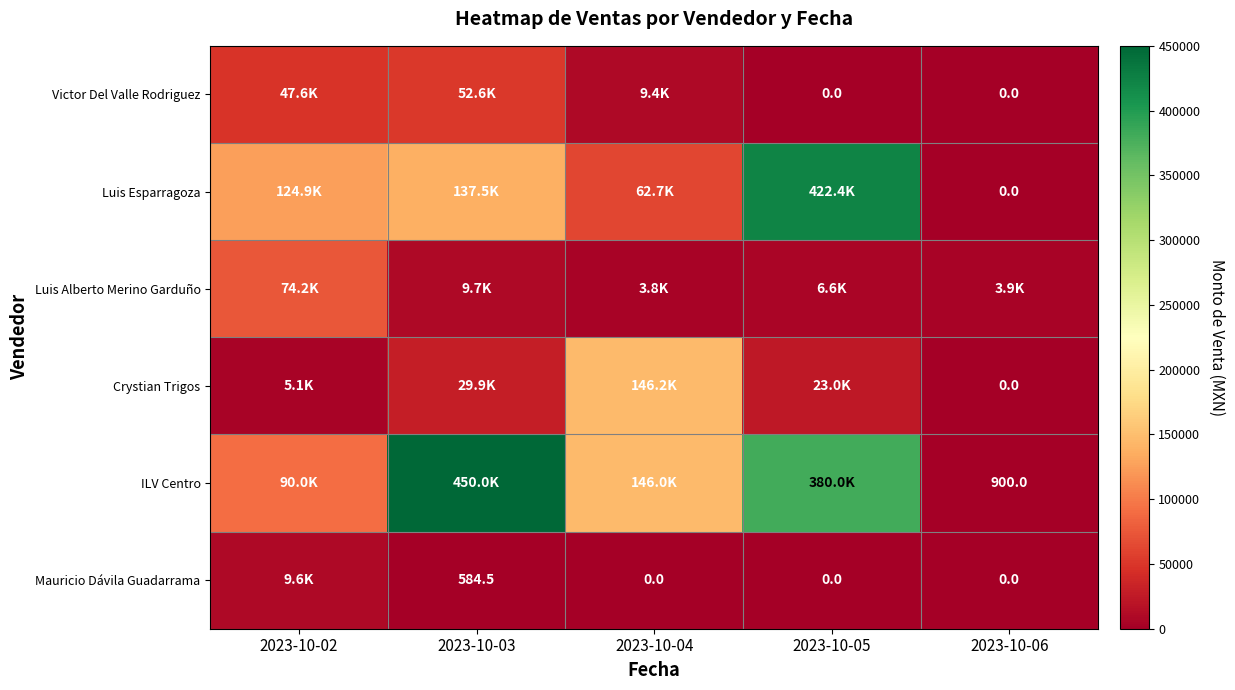

Which category has the lowest value across all series?

2023-10-05